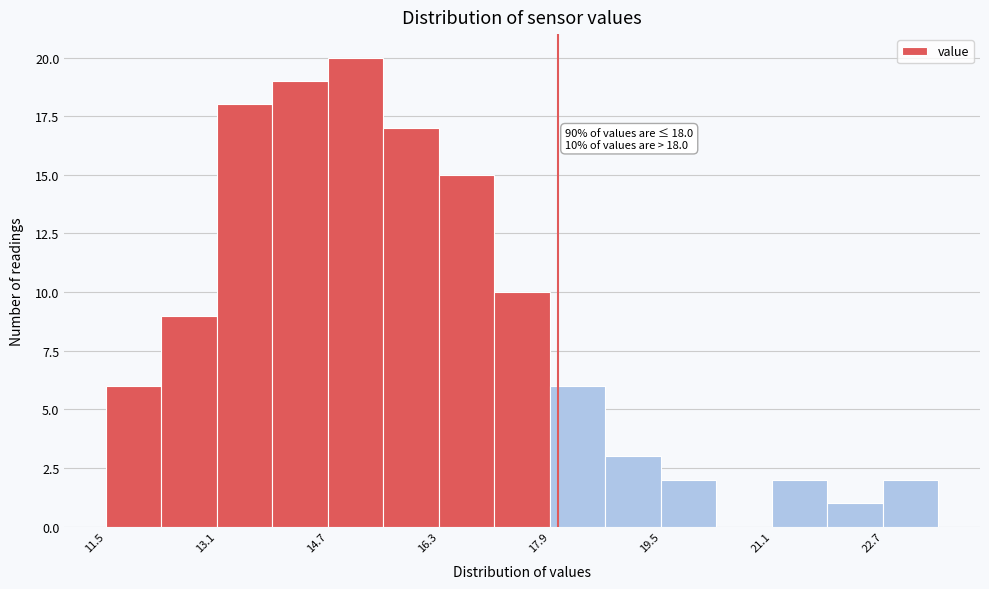

Over which range of the x-axis is the bar tallest?

14.7 to 15.5